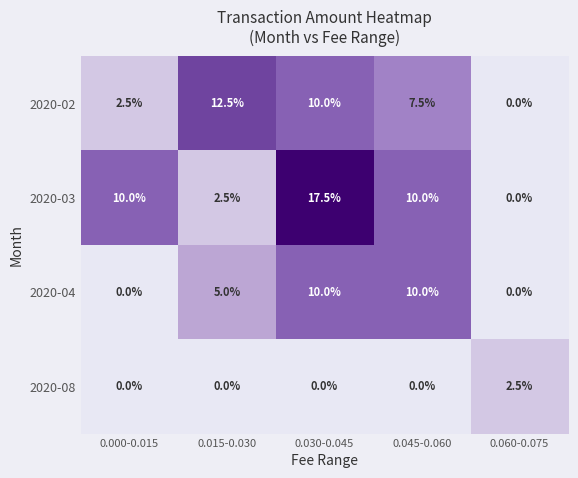

Reading left to right, transcribe all the data shown in this chart.

2020-02: 2.5	12.5	10.0	7.5	0.0
2020-03: 10.0	2.5	17.5	10.0	0.0
2020-04: 0.0	5.0	10.0	10.0	0.0
2020-08: 0.0	0.0	0.0	0.0	2.5